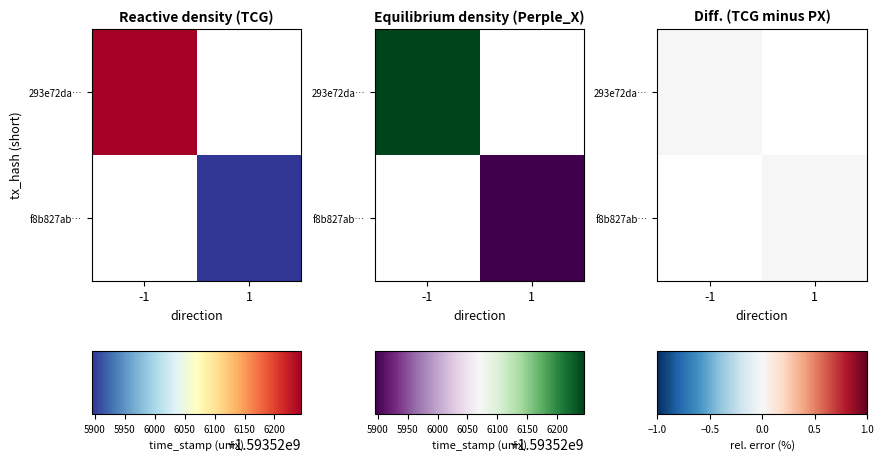

Between direction and time_stamp, which series saw the biggest shift?

293e72da8c5efc9040e3b26fe0a803f5c3ed20f